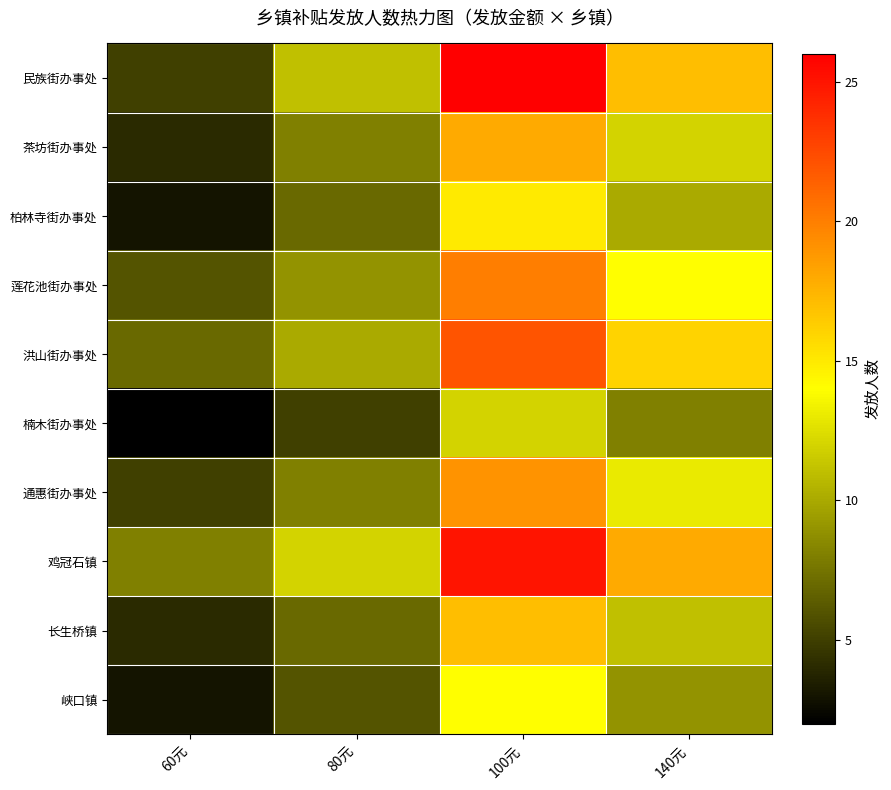

Which series has the widest spread of values?

民族街办事处